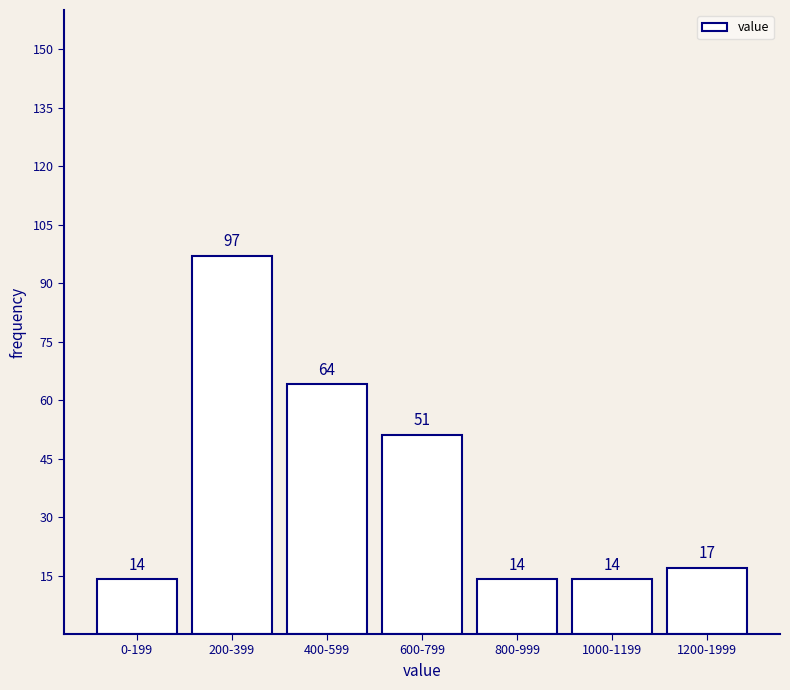

Reading left to right, list all the values displayed in this chart.

14	97	64	51	14	14	17